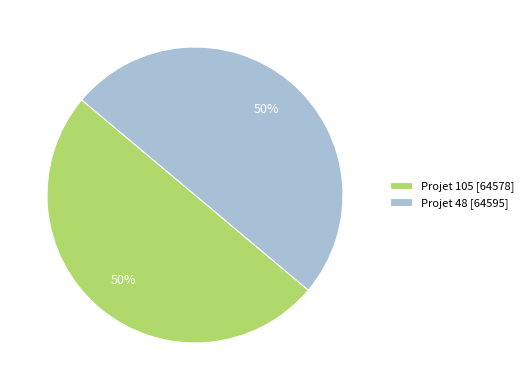

What percentage is the Projet 48 [64595] slice, to the nearest percent?

50%